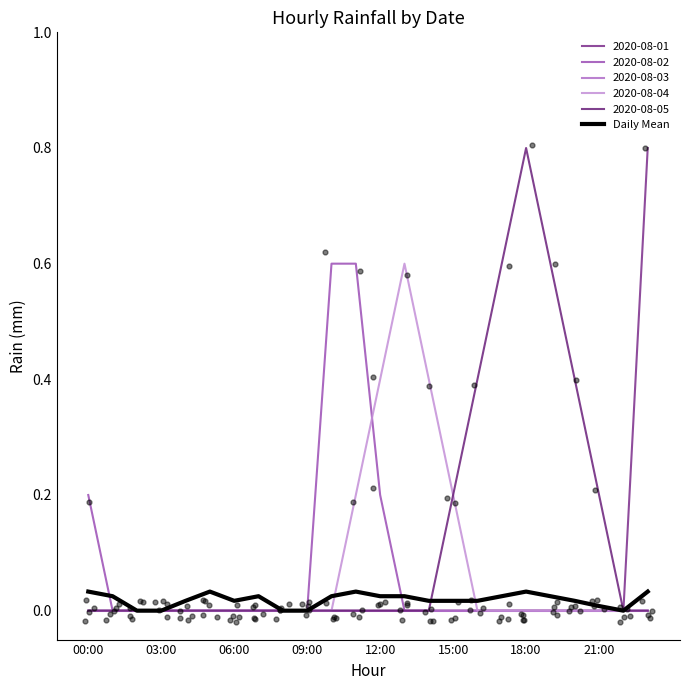

Between 18:00 and 21:00, which is larger?

18:00